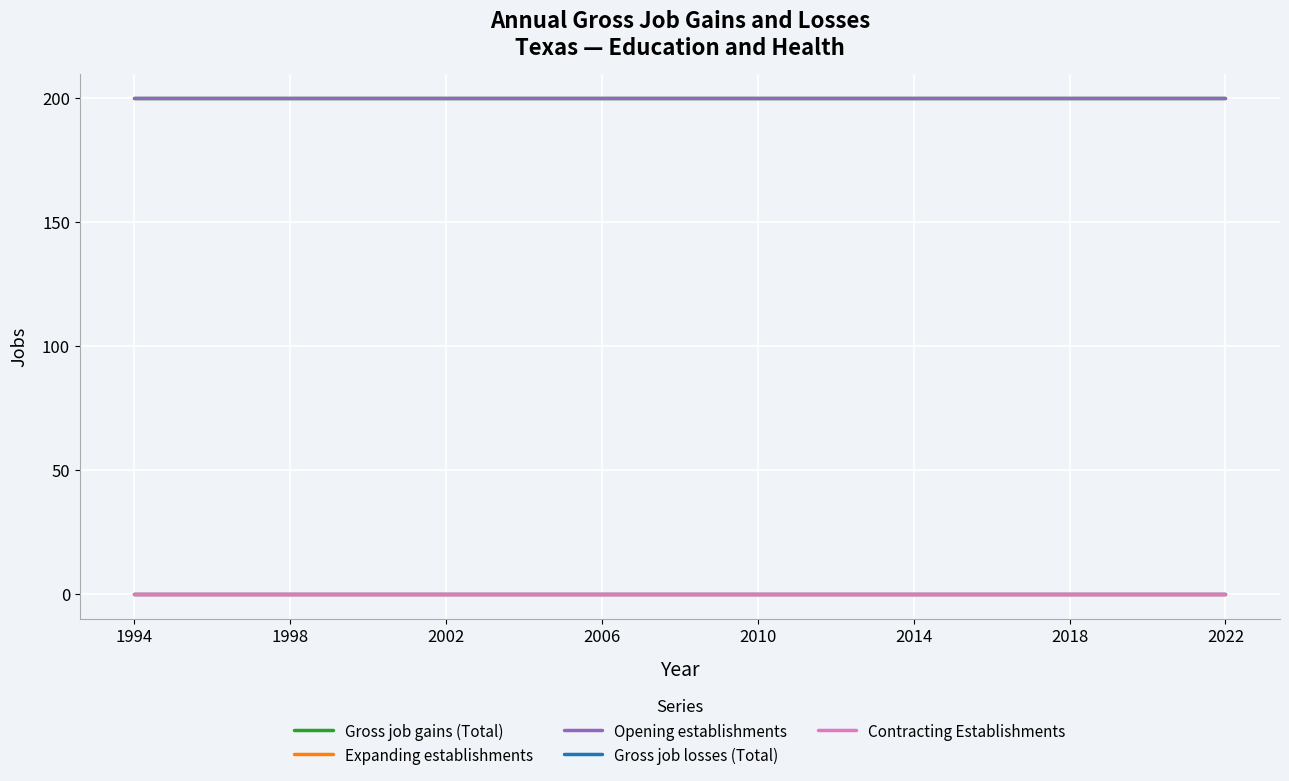

What is the greatest value displayed?

200